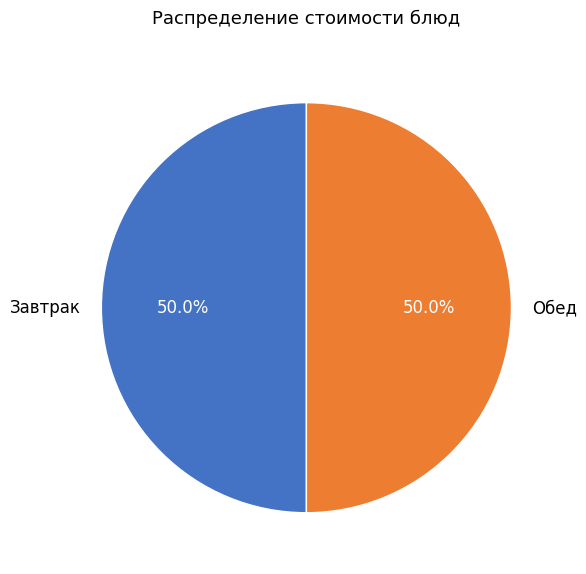

Approximately how many times larger is the value at Обед compared to Завтрак?

1.0